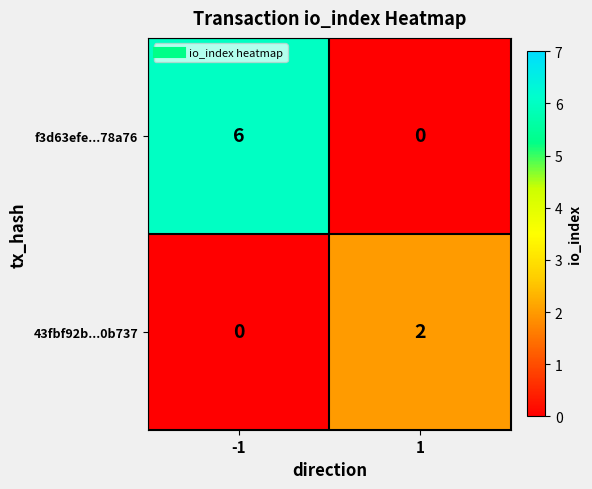

Which series has the largest total across all categories?

f3d63efe...78a76